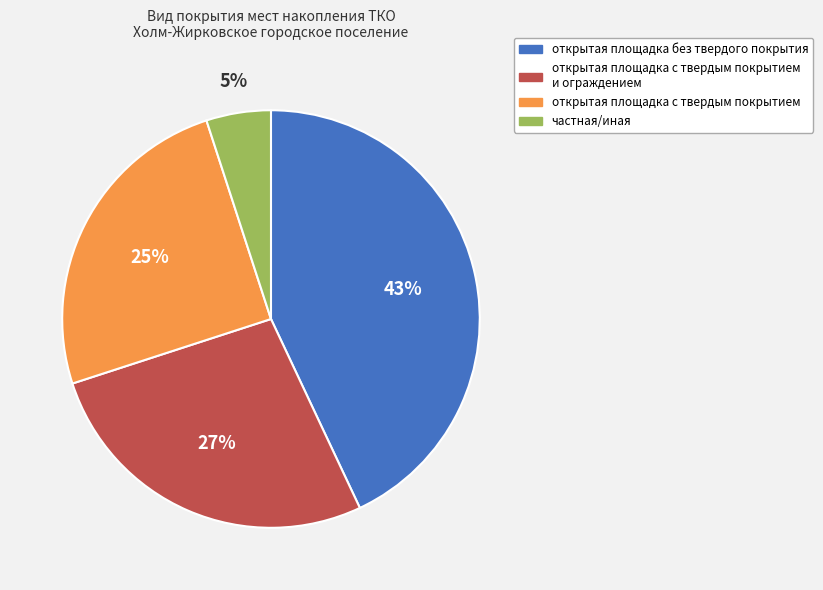

Does any single category account for the majority?

No